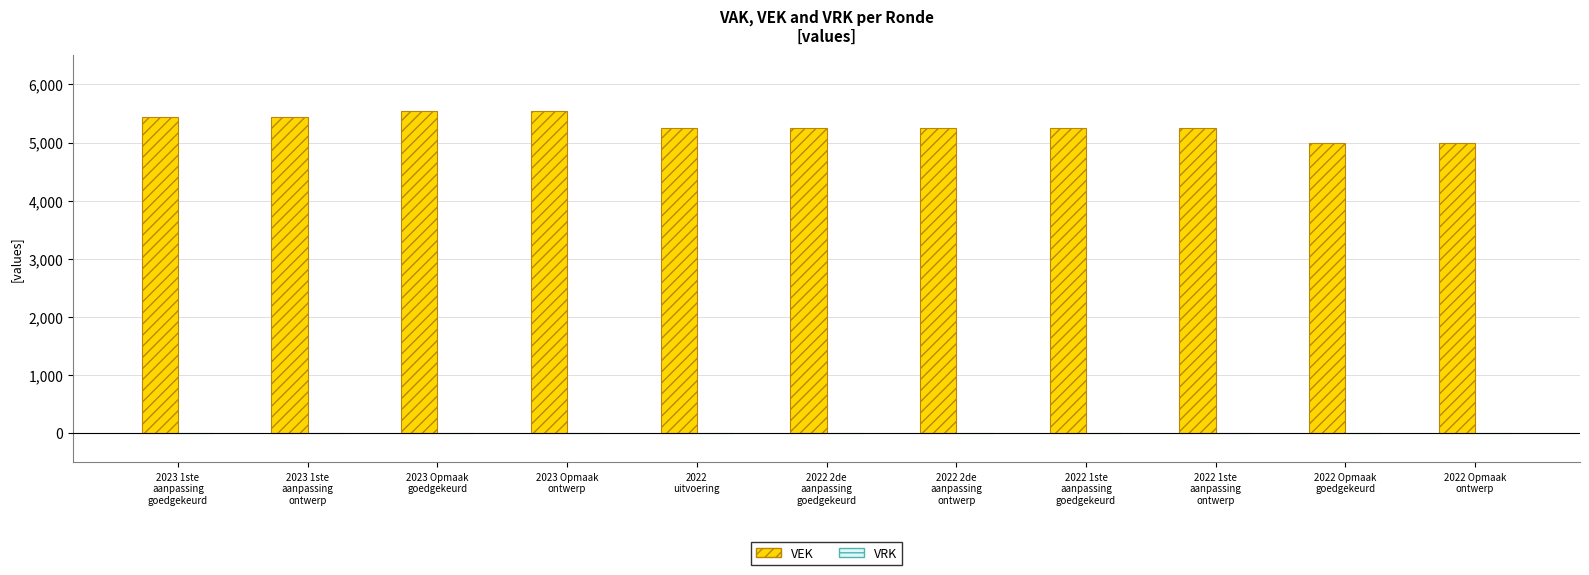

What is the minimum value shown in the chart?

4992